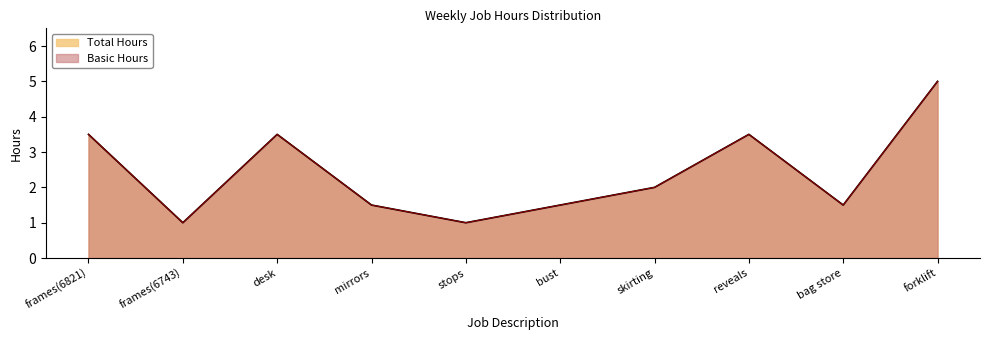

The value of Total Hours at frames(6743) is 0.3. True or false?

False